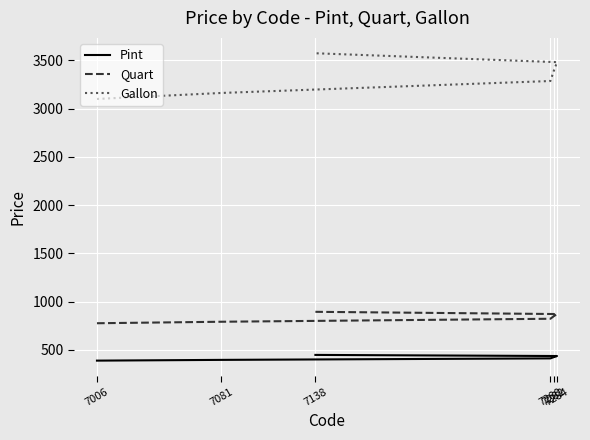

How many data points in Pint are above 423?

3